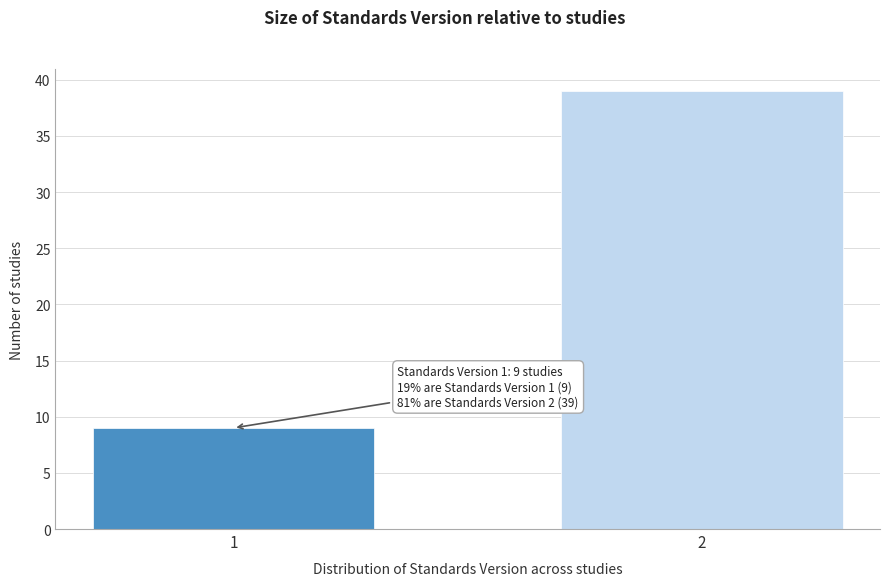

Reading right to left, transcribe all the data shown in this chart.

39	9